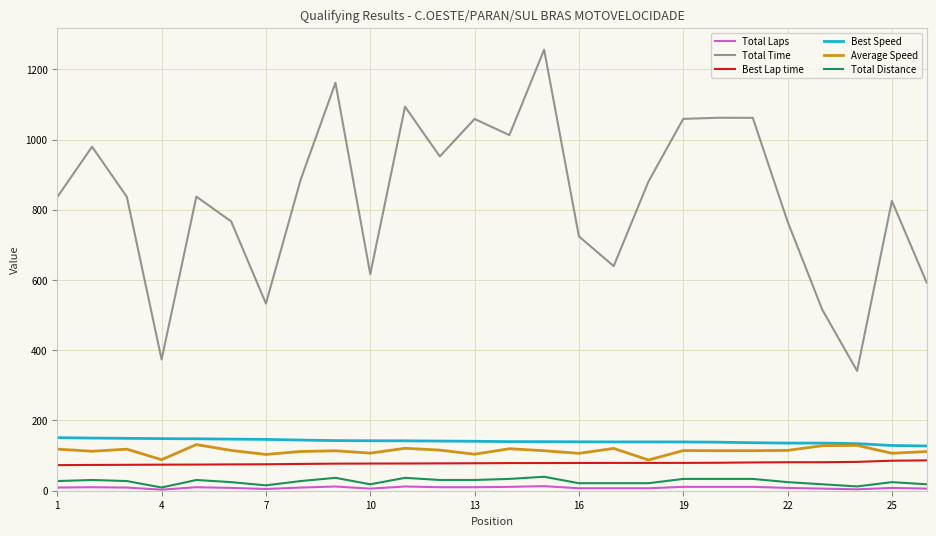

What is the smallest value displayed?

3.0